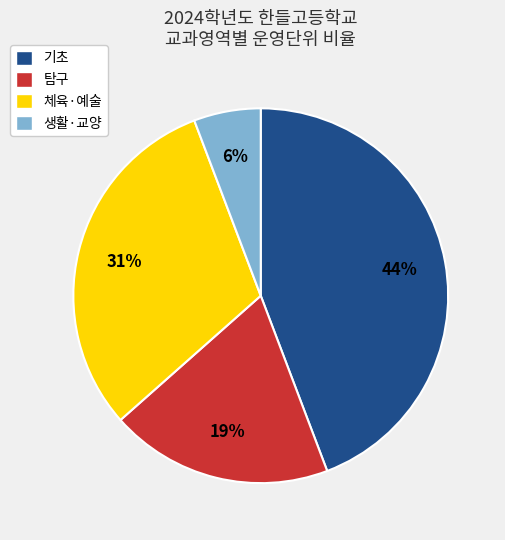

How many segments does this pie chart have?

4